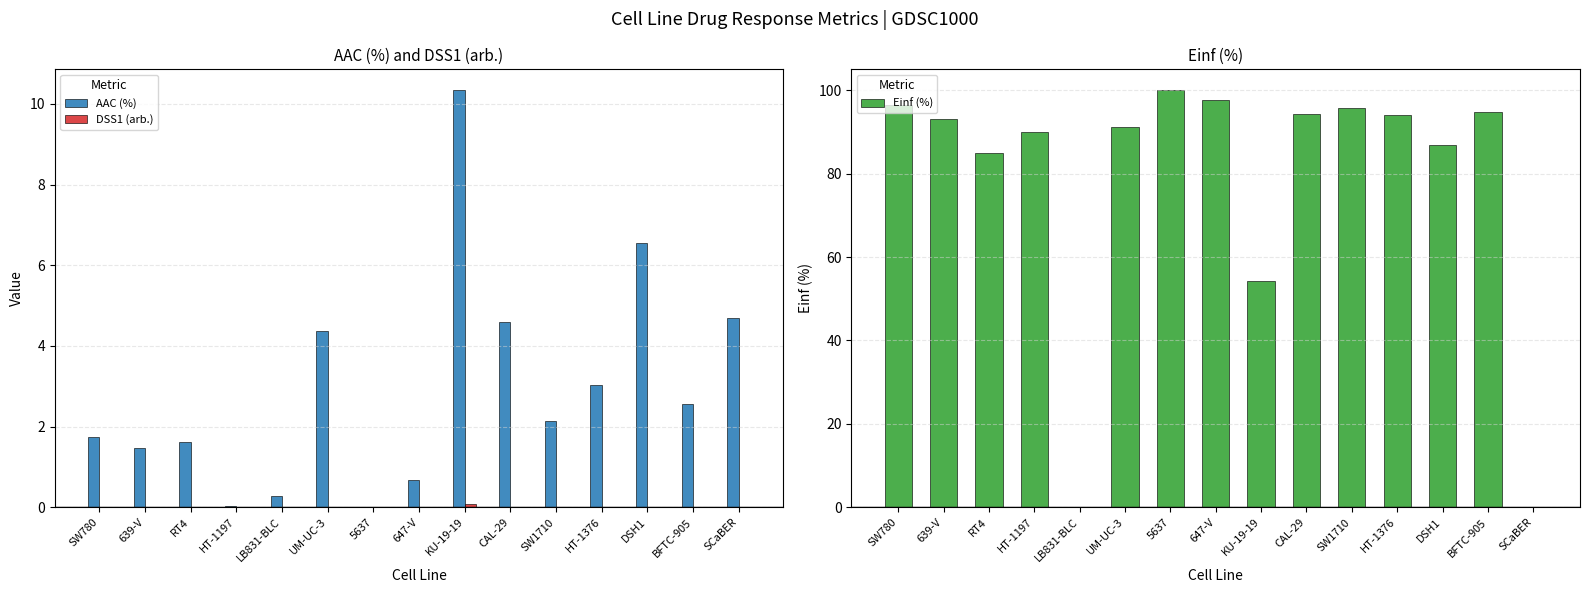

What are all the series names shown in the legend?

AAC (%), DSS1 (arb.), Einf (%)